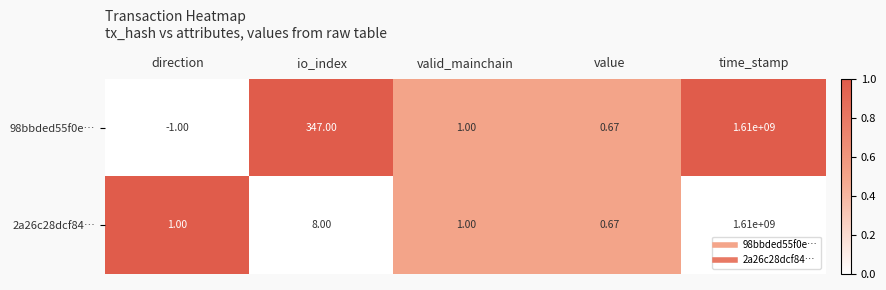

Which category has the lowest value in the 2a26c28dcf84… series?

value